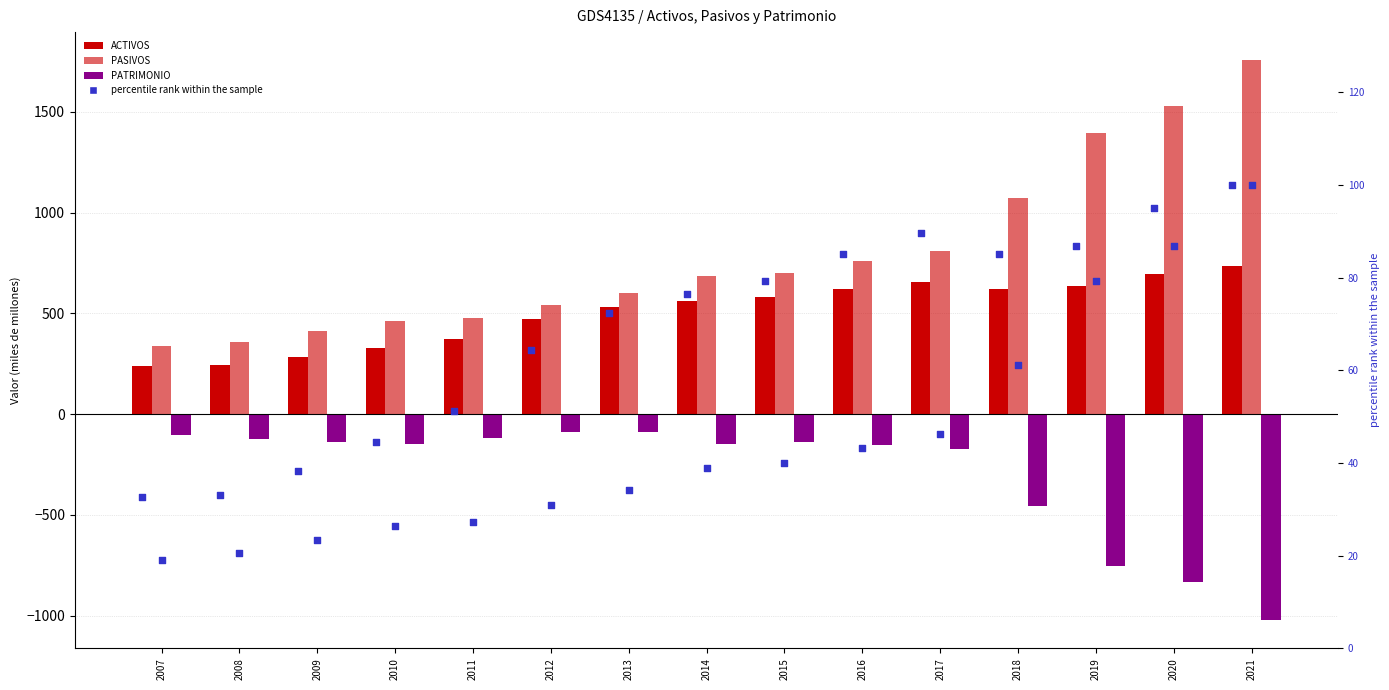

Is the value of PATRIMONIO at 2017 greater than the value of PASIVOS at 2010?

No